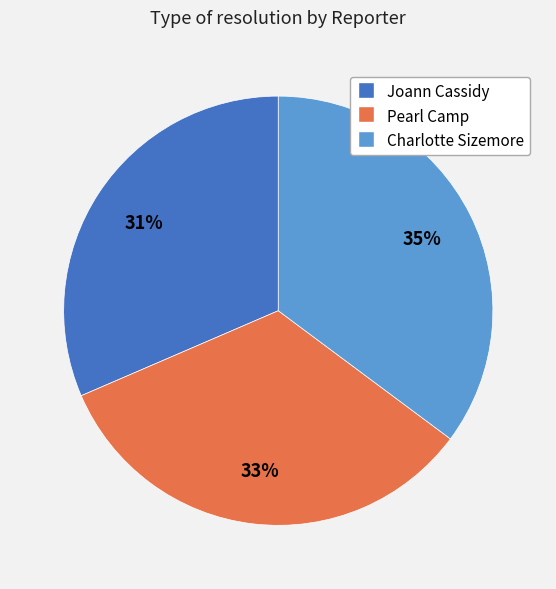

Which category has the biggest portion of the pie?

Charlotte Sizemore